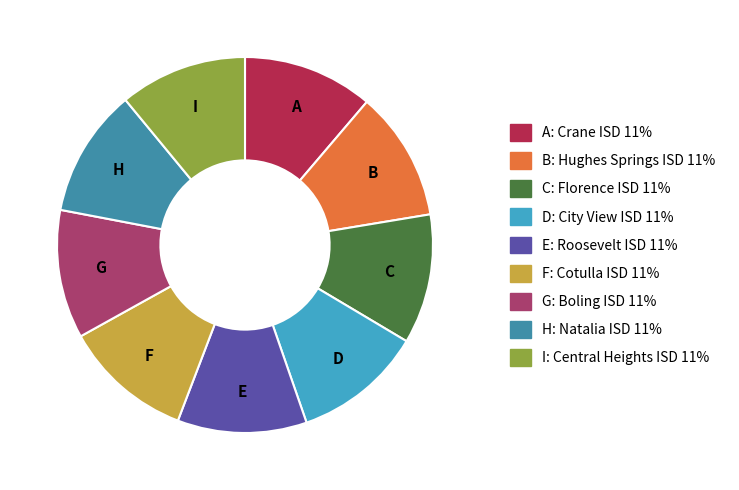

Does any single category account for the majority?

No